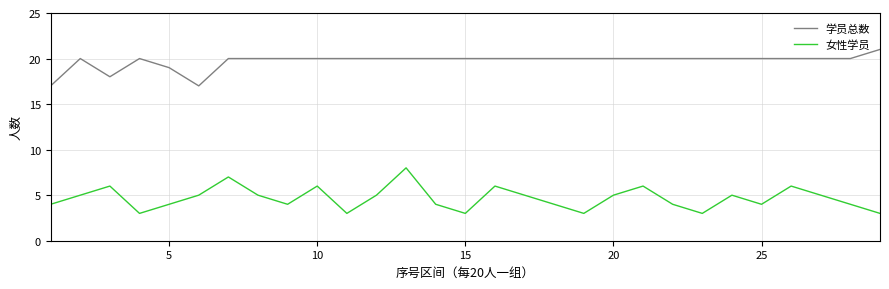

What is the difference between the maximum and minimum values in the 学员总数 series?

4